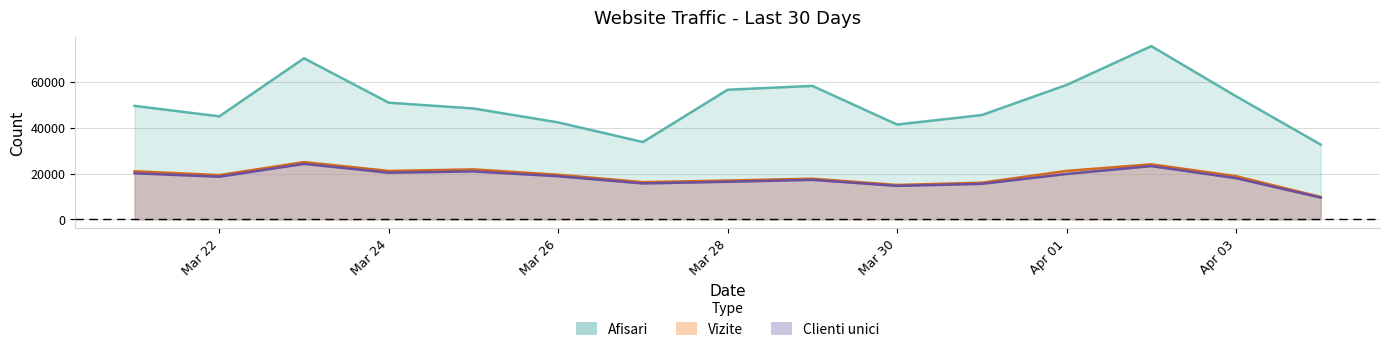

What is the total value across all series at Apr 03?

90570